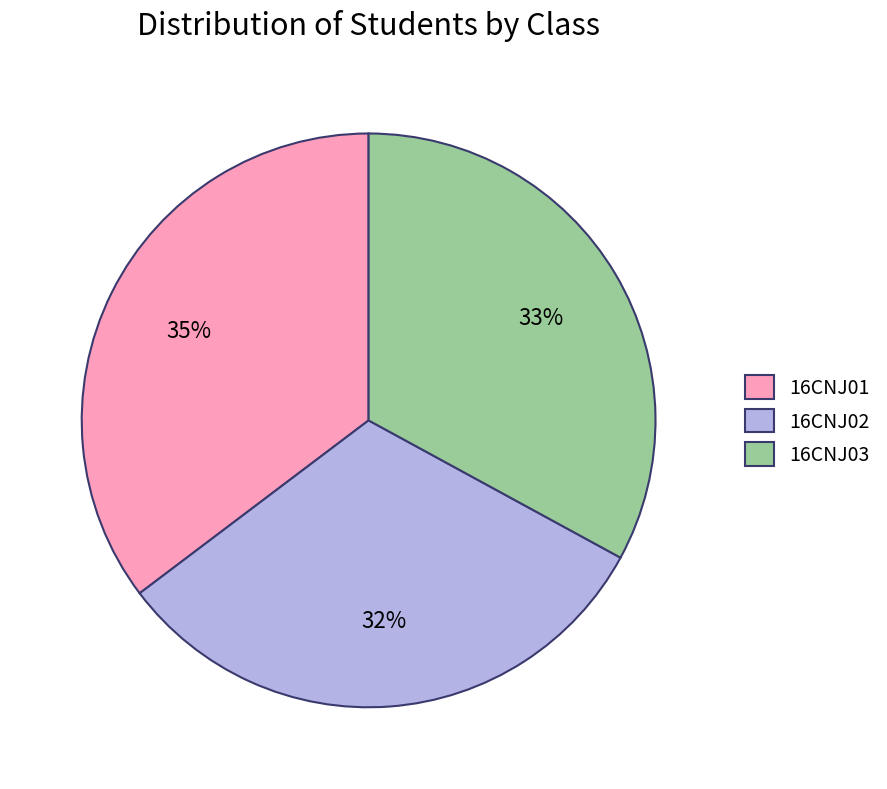

To the nearest percent, what is the combined percentage of 16CNJ02 and 16CNJ03?

65%